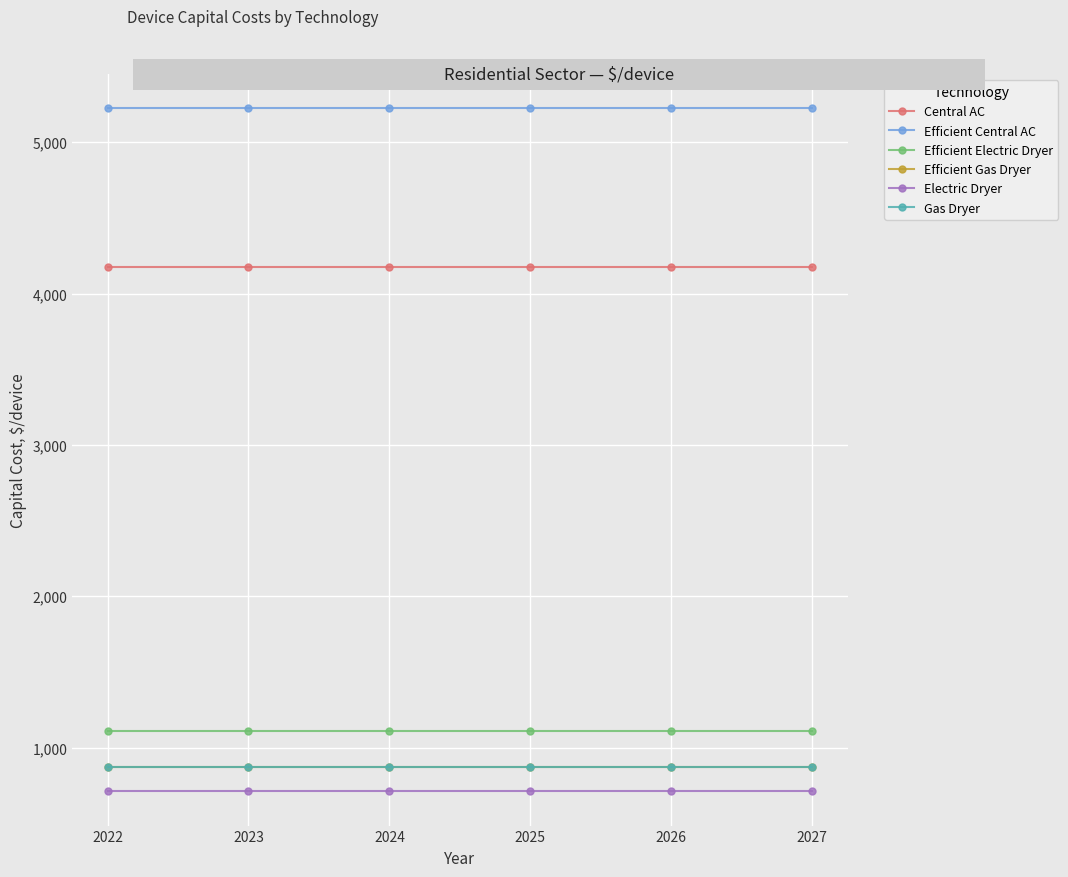

Does the chart display data point markers on the line(s)?

Yes